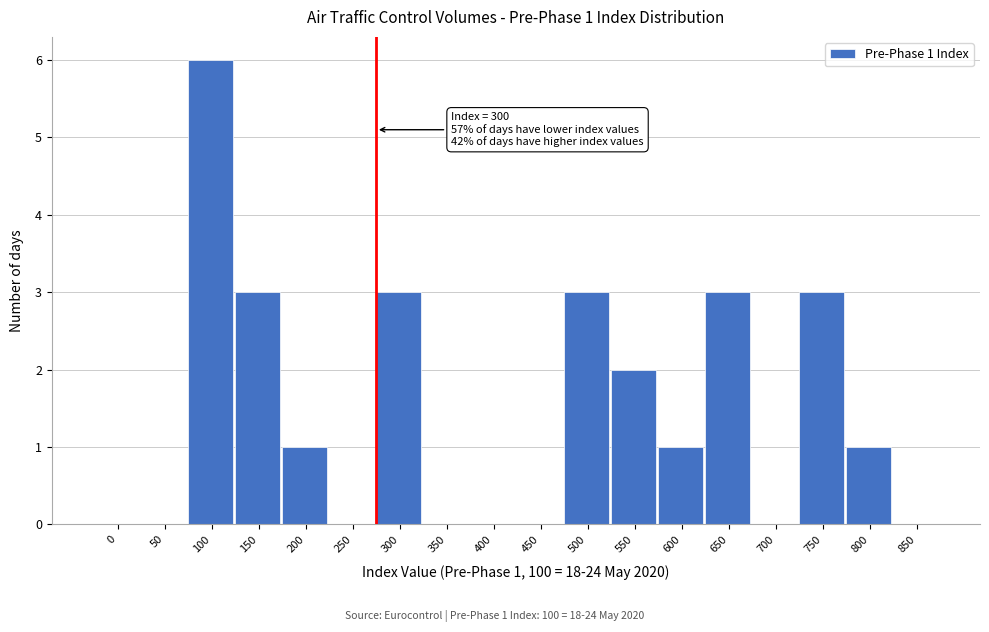

Reading left to right, what are all the values shown in this chart?

0=0	50=0	100=6	150=3	200=1	250=0	300=3	350=0	400=0	450=0	500=3	550=2	600=1	650=3	700=0	750=3	800=1	850=0